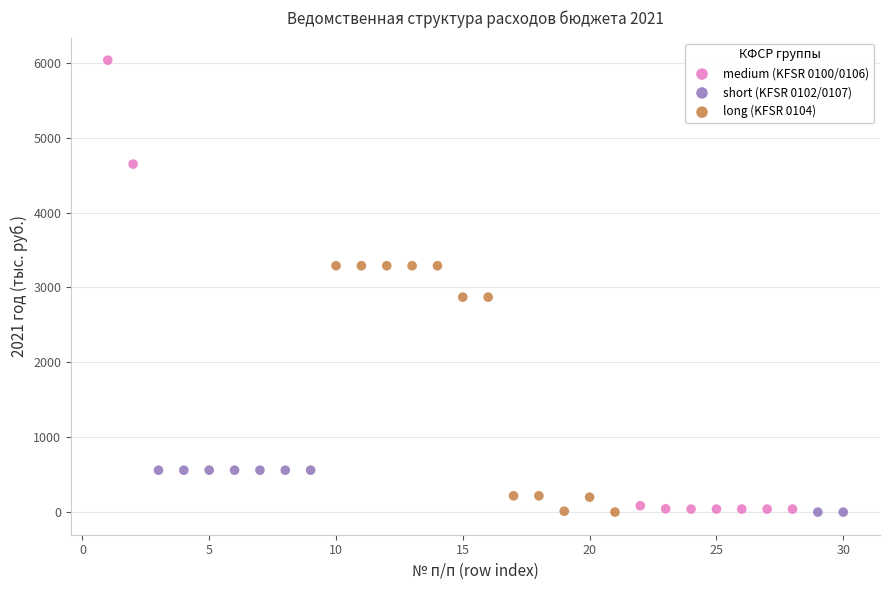

Which series reaches the maximum Y coordinate?

medium (KFSR 0100/0106)